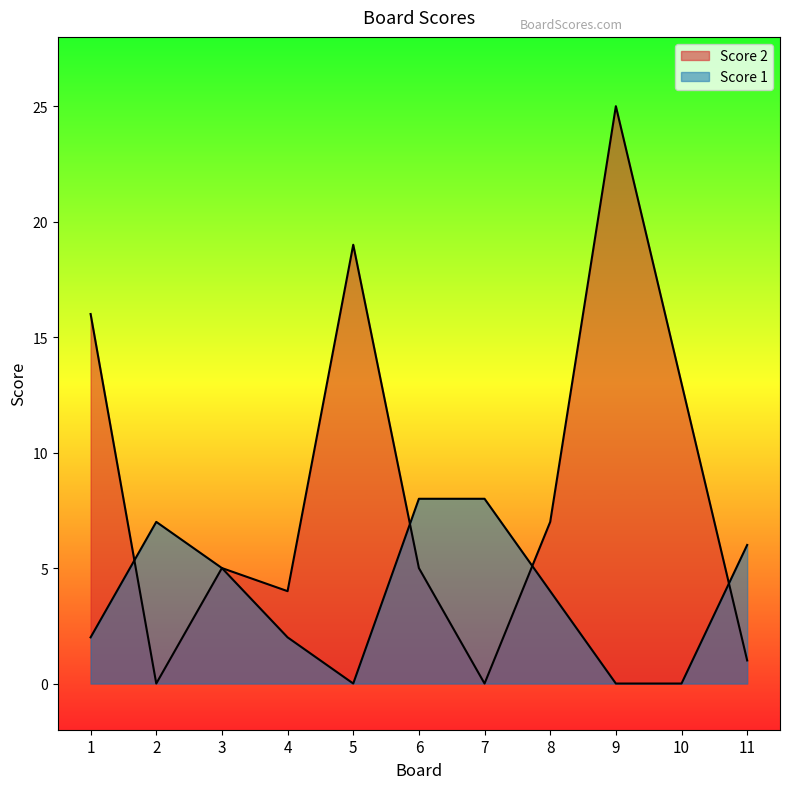

The value of Score 1 at 7 is 6. True or false?

False